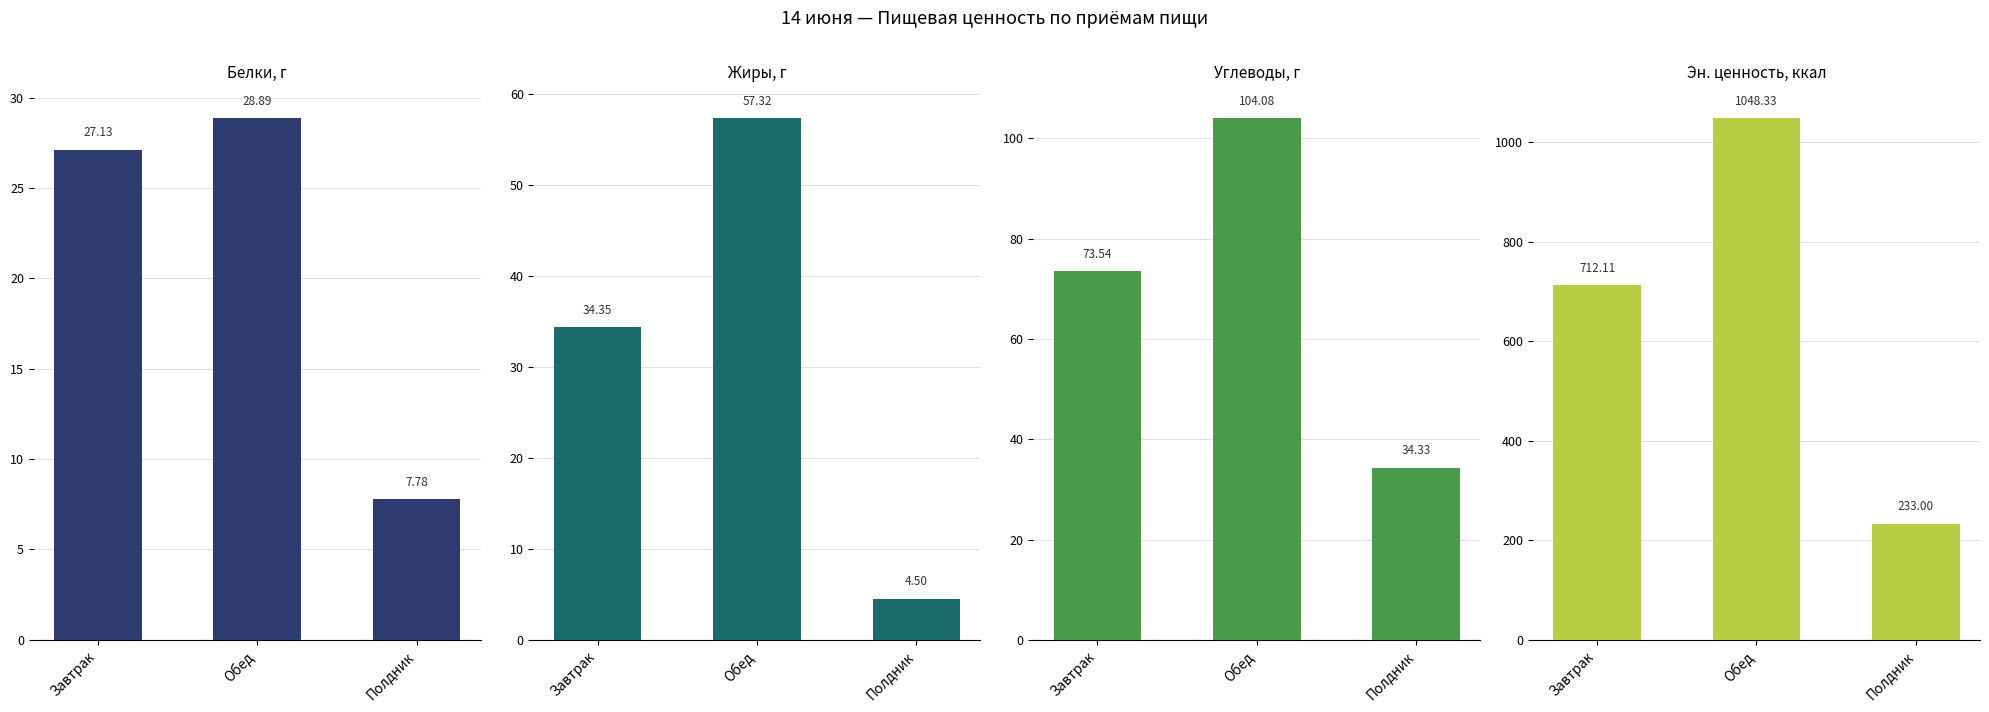

What is the sum of the Белки, г values at Обед and Завтрак?

56.0